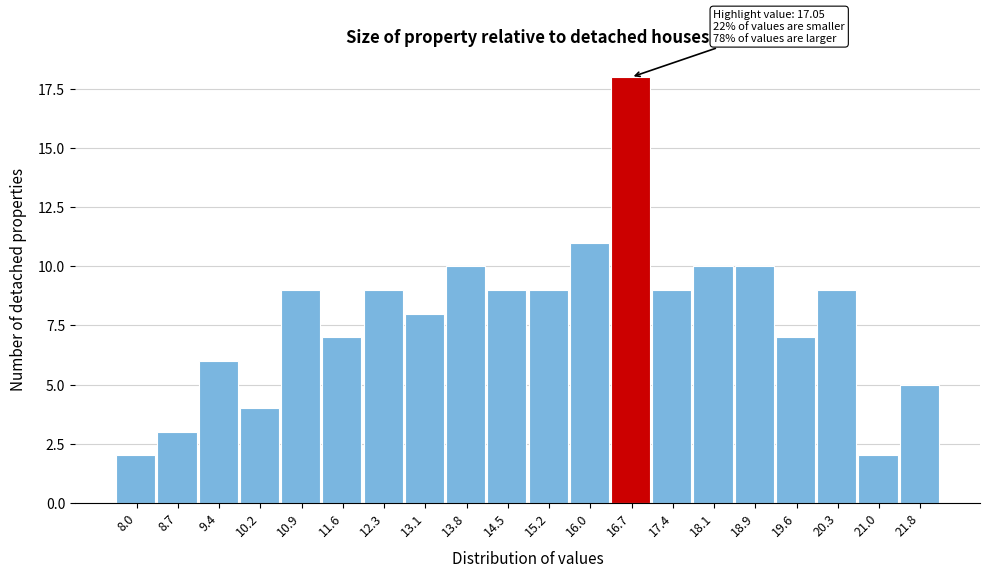

Reading left to right, list all the values displayed in this chart.

8.0=2	8.7=3	9.4=6	10.2=4	10.9=9	11.6=7	12.3=9	13.1=8	13.8=10	14.5=9	15.2=9	16.0=11	16.7=18	17.4=9	18.1=10	18.9=10	19.6=7	20.3=9	21.0=2	21.8=5